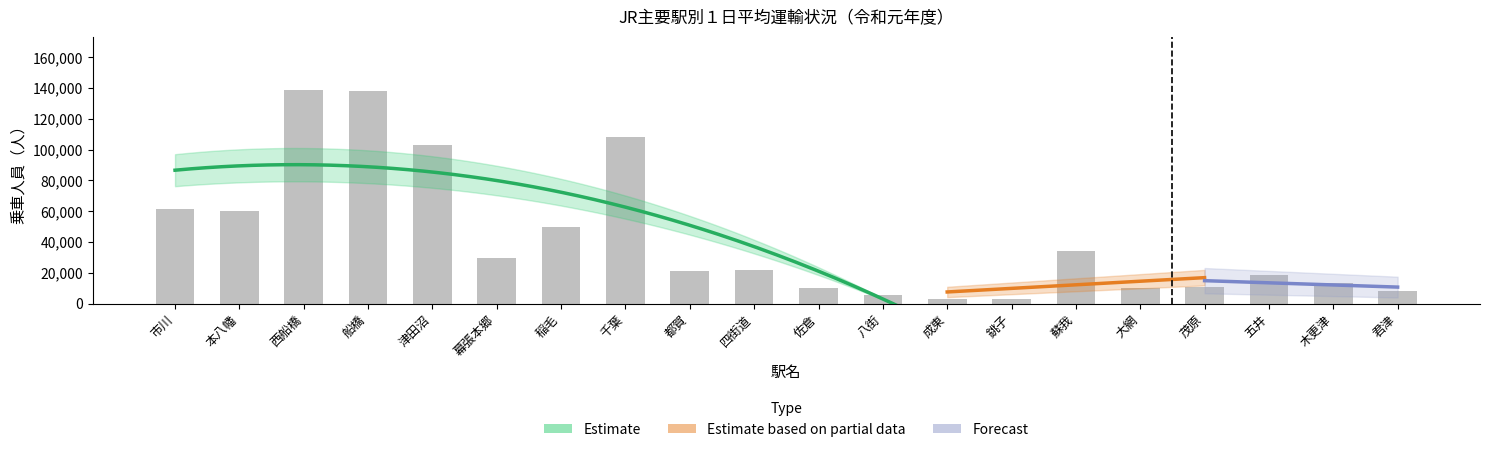

What is the ratio of the value at 五井 to the value at 八街?

3.4